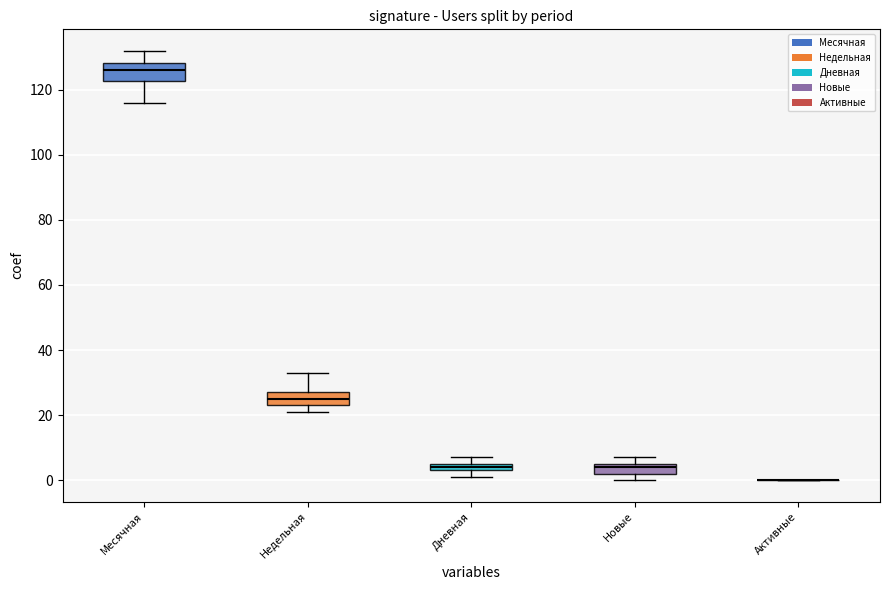

At 2024-05-01, list the series in order from largest to smallest.

Месячная, Недельная, Дневная, Новые, Активные